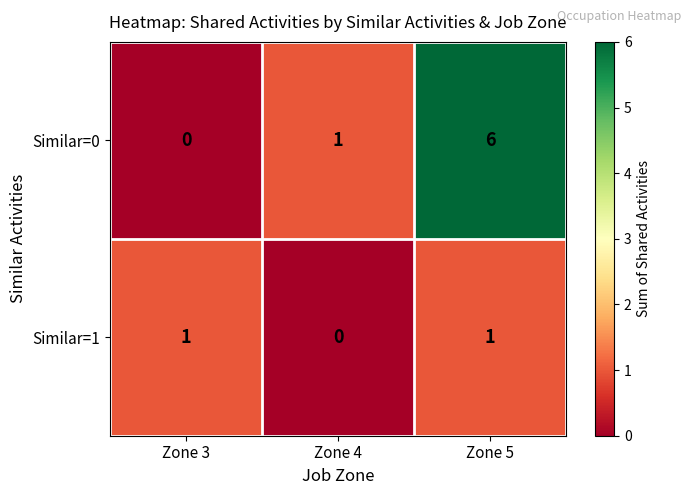

What is the difference between the highest and lowest values at Zone 3?

1